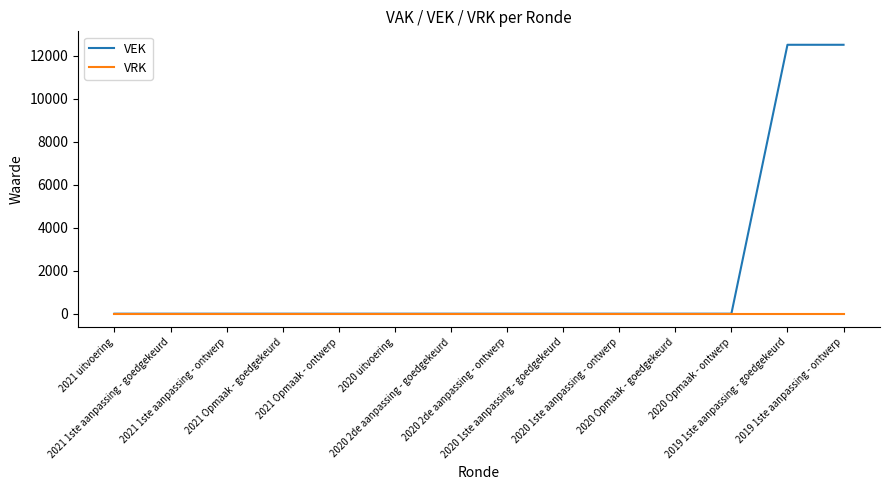

Which series has the largest total across all categories?

VEK